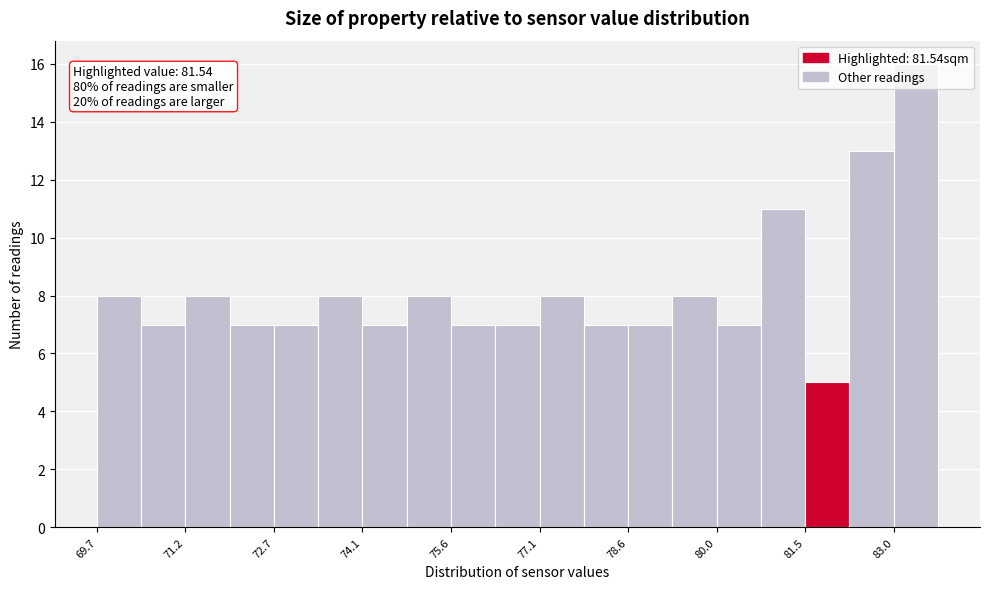

Around what value on the x-axis is the tallest bar? Give the approximate position of its centre, as read against the axis.

83.4